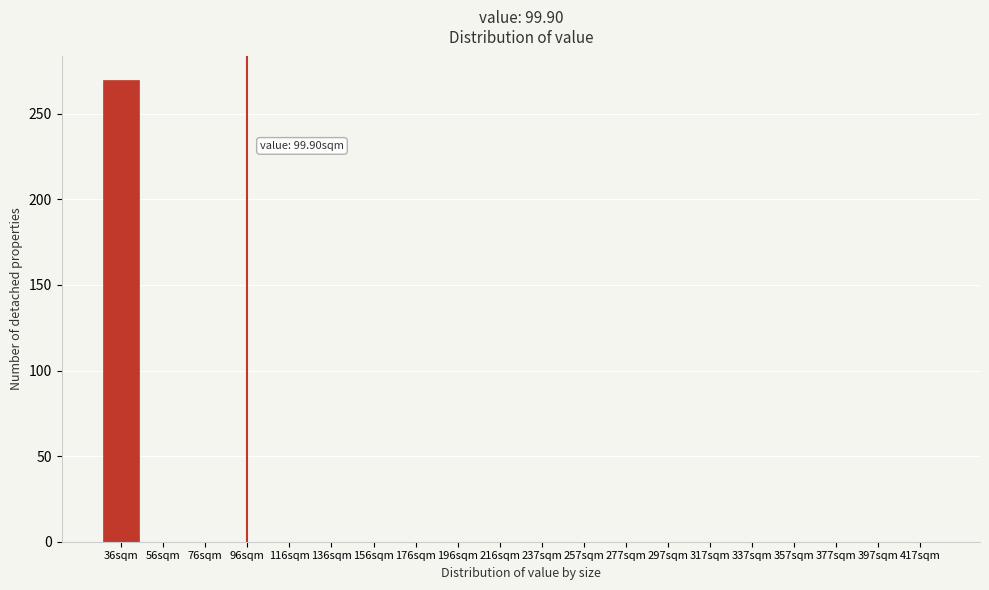

Reading left to right, transcribe all the data shown in this chart.

36sqm=270	56sqm=0	76sqm=0	96sqm=0	116sqm=0	136sqm=0	156sqm=0	176sqm=0	196sqm=0	216sqm=0	237sqm=0	257sqm=0	277sqm=0	297sqm=0	317sqm=0	337sqm=0	357sqm=0	377sqm=0	397sqm=0	417sqm=0